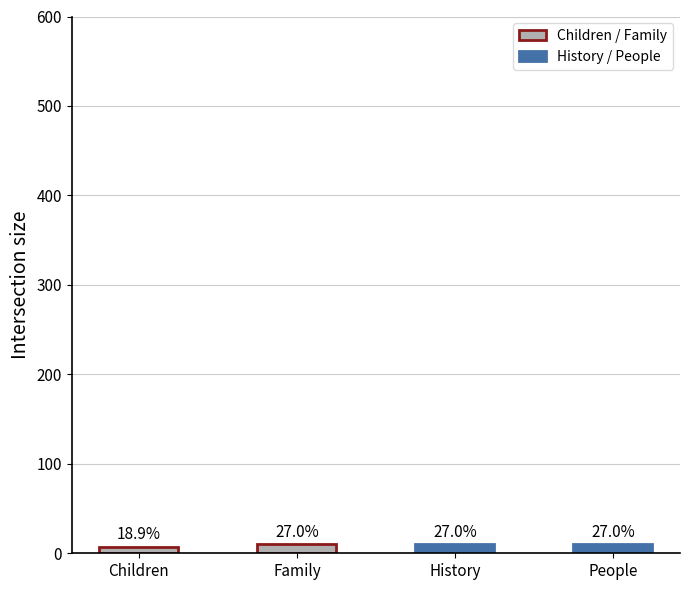

Is it true that the value at History is 10?

True